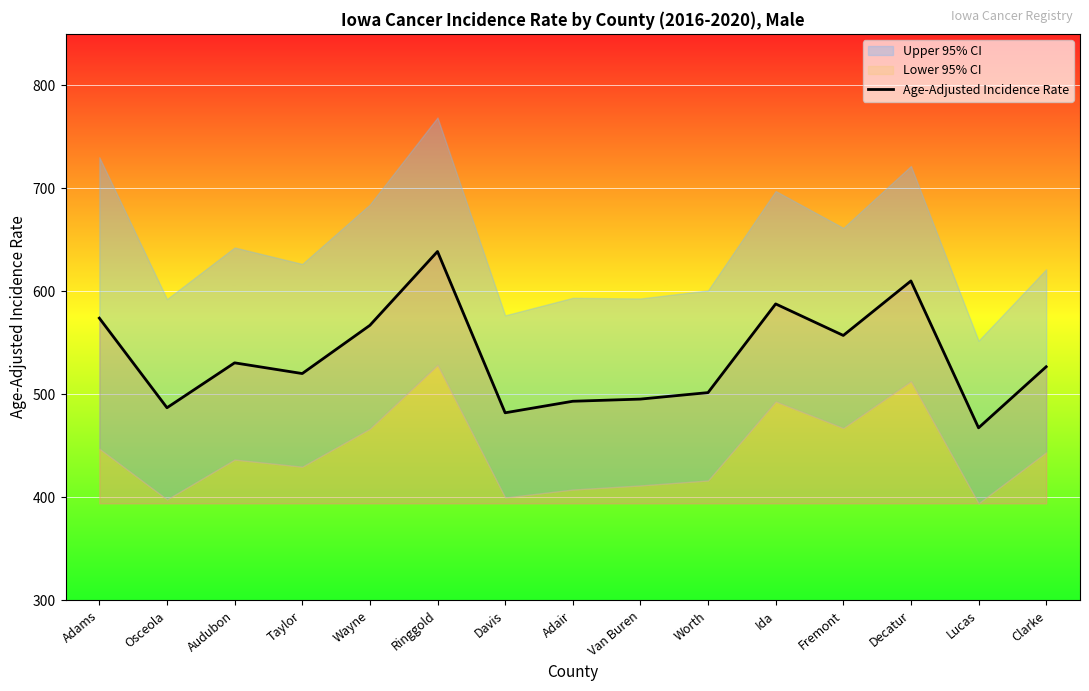

List the labels in order of value, largest first.

Ringgold, Decatur, Ida, Adams, Wayne, Fremont, Audubon, Clarke, Taylor, Worth, Van Buren, Adair, Osceola, Davis, Lucas